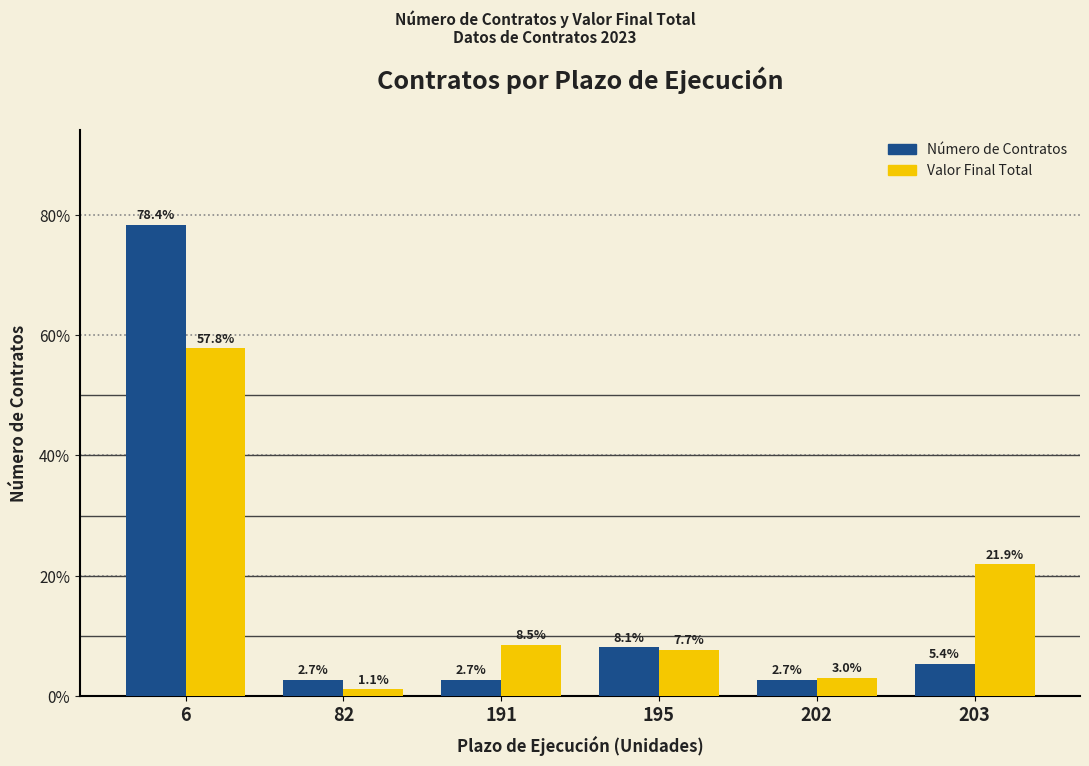

What is the highest value of the Valor Final Total series?

57.8